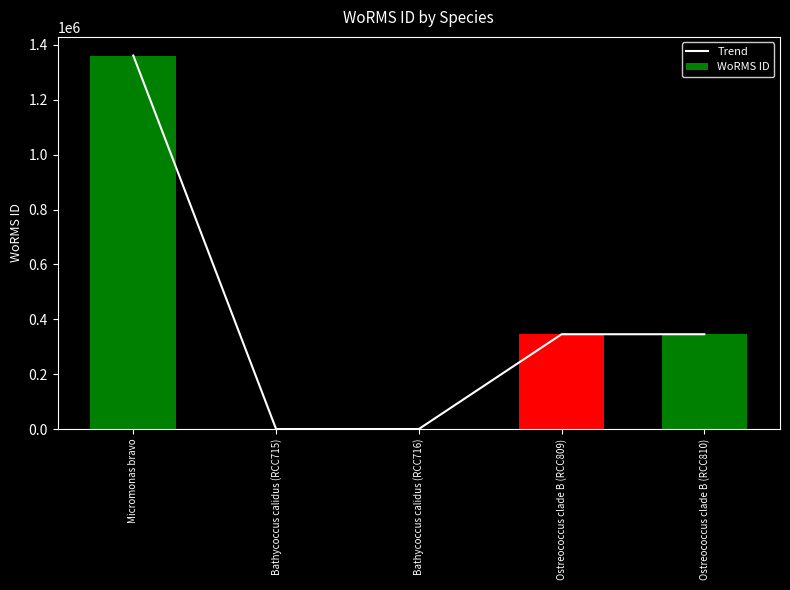

The value of WoRMS ID at Ostreococcus clade B (RCC810) is 553598. True or false?

False